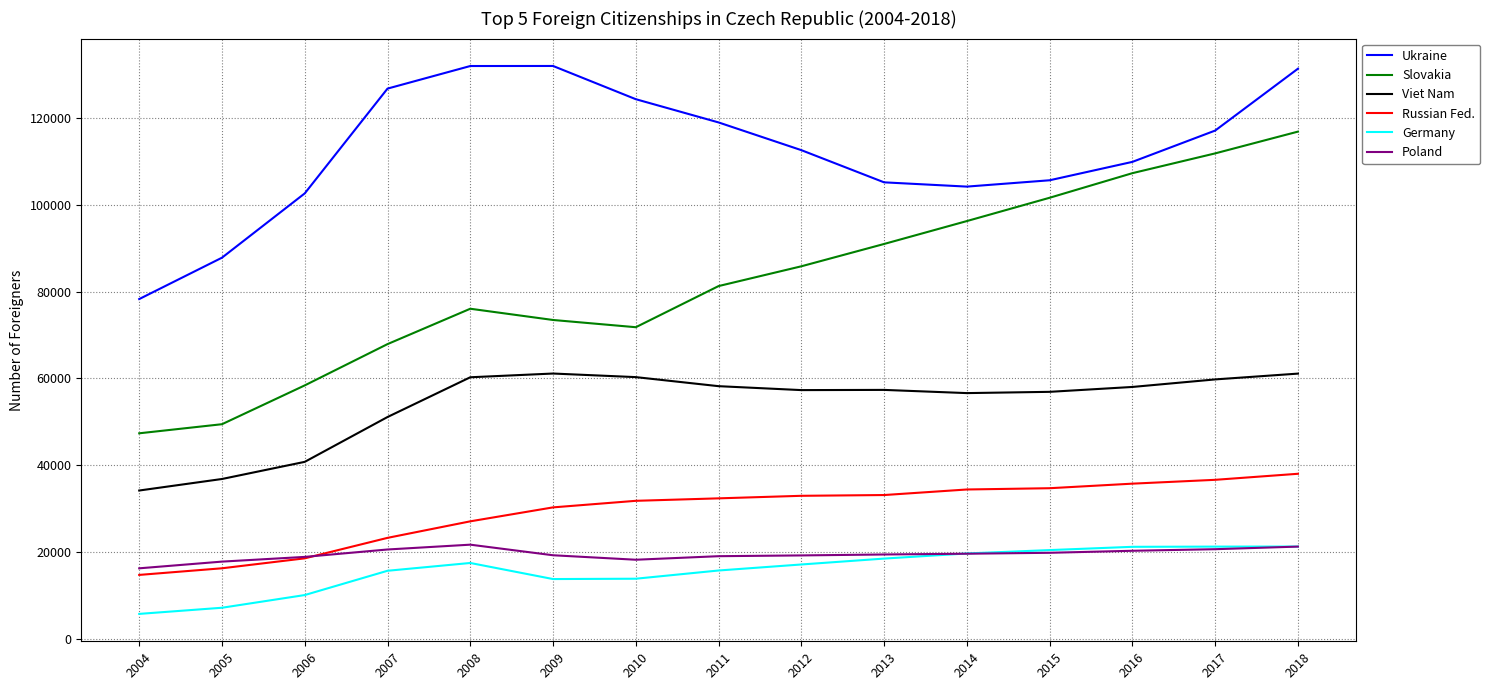

What is the sum of all Germany values?

239253